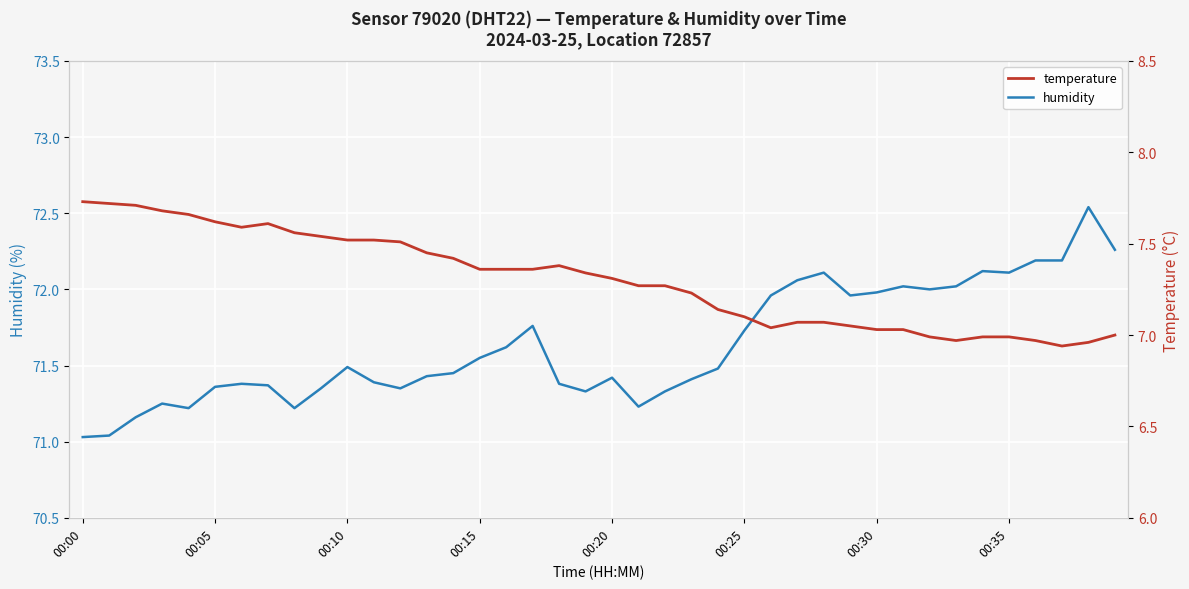

Reading right to left, list all the values displayed in this chart.

humidity: 72.3	72.5	72.2	72.2	72.1	72.1	72.0	72.0	72.0	72.0	72.0	72.1	72.1	72.0	71.7	71.5	71.4	71.3	71.2	71.4	71.3	71.4	71.8	71.6	71.5	71.5	71.4	71.3	71.4	71.5	71.3	71.2	71.4	71.4	71.4	71.2	71.2	71.2	71.0	71.0
temperature: 7.0	7.0	6.9	7.0	7.0	7.0	7.0	7.0	7.0	7.0	7.0	7.1	7.1	7.0	7.1	7.1	7.2	7.3	7.3	7.3	7.3	7.4	7.4	7.4	7.4	7.4	7.5	7.5	7.5	7.5	7.5	7.6	7.6	7.6	7.6	7.7	7.7	7.7	7.7	7.7